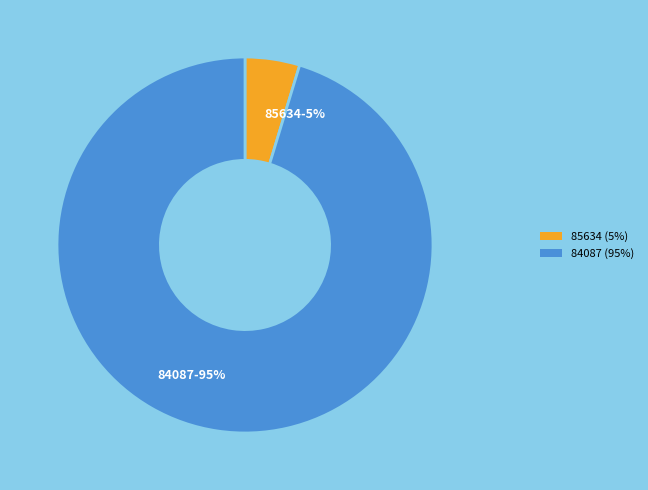

True or false: 85634 accounts for 11% of the total.

False